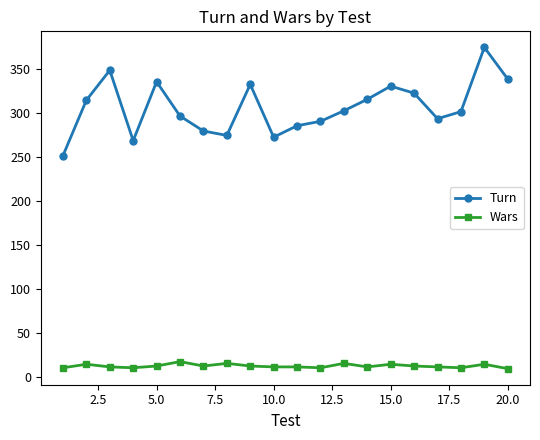

What is the average value of the Wars series?

12